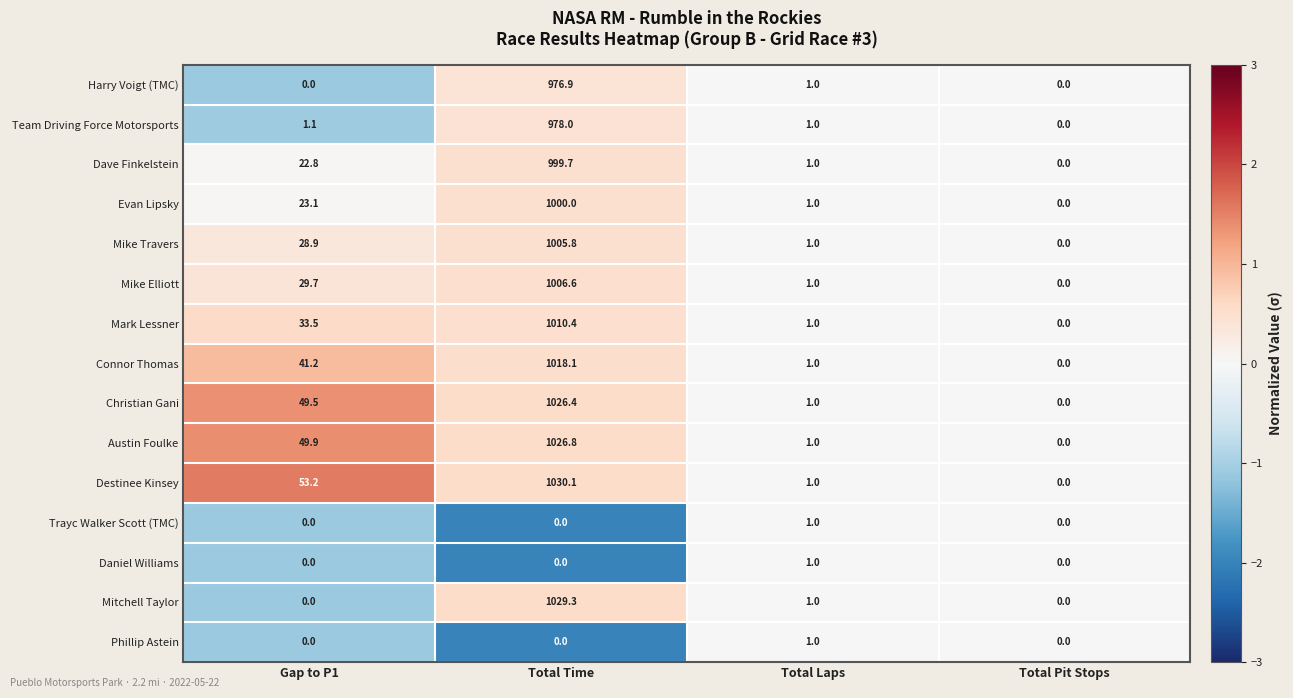

Which series has the largest range (max minus min)?

Destinee Kinsey